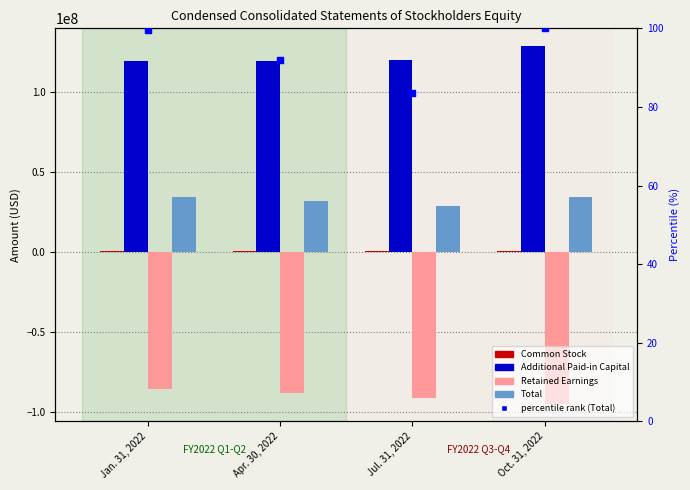

What is the total value across all series at Apr. 30, 2022?

62884092.0